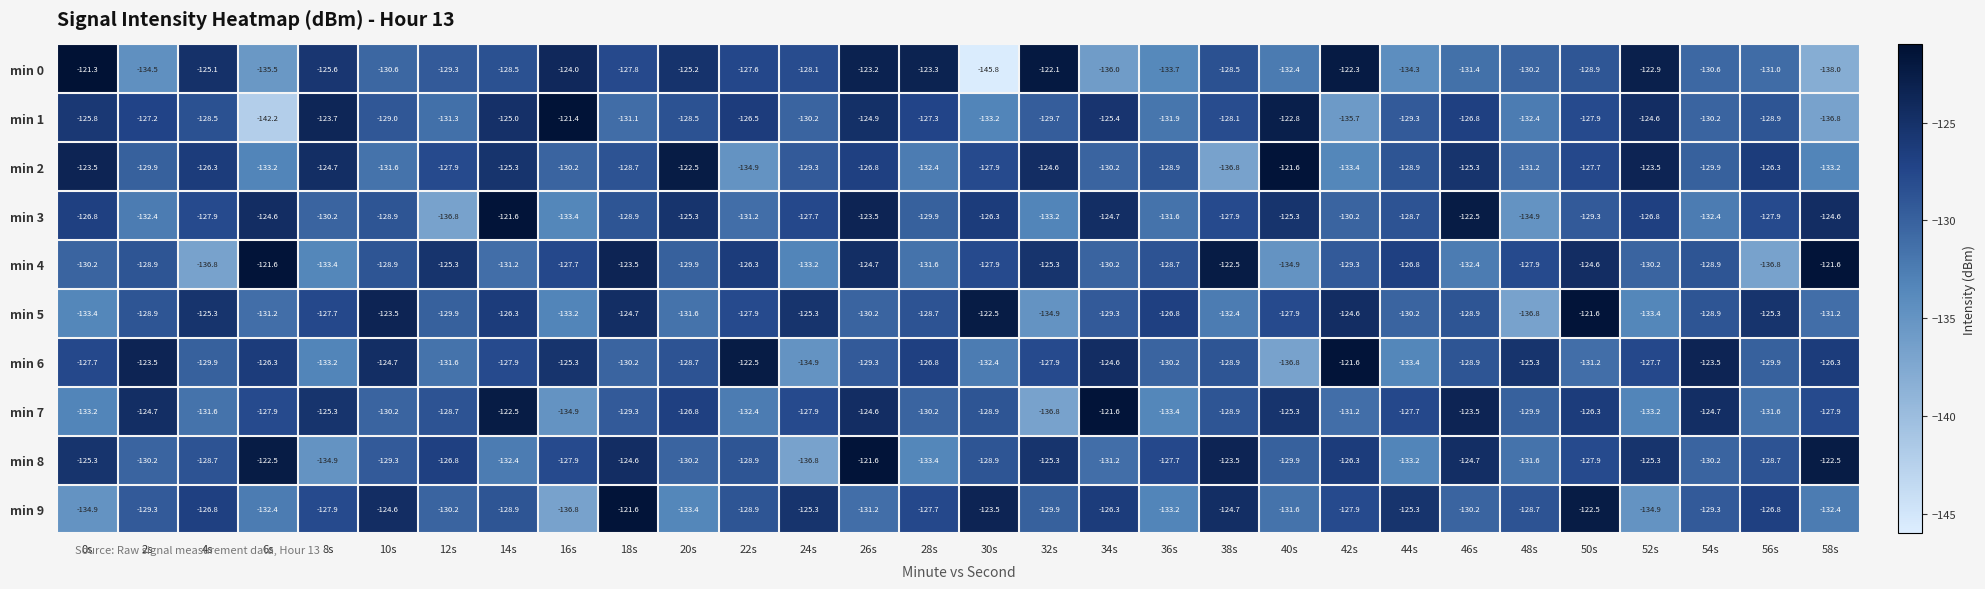

What is the difference between the second highest and second lowest values in the min 8 series?

12.4